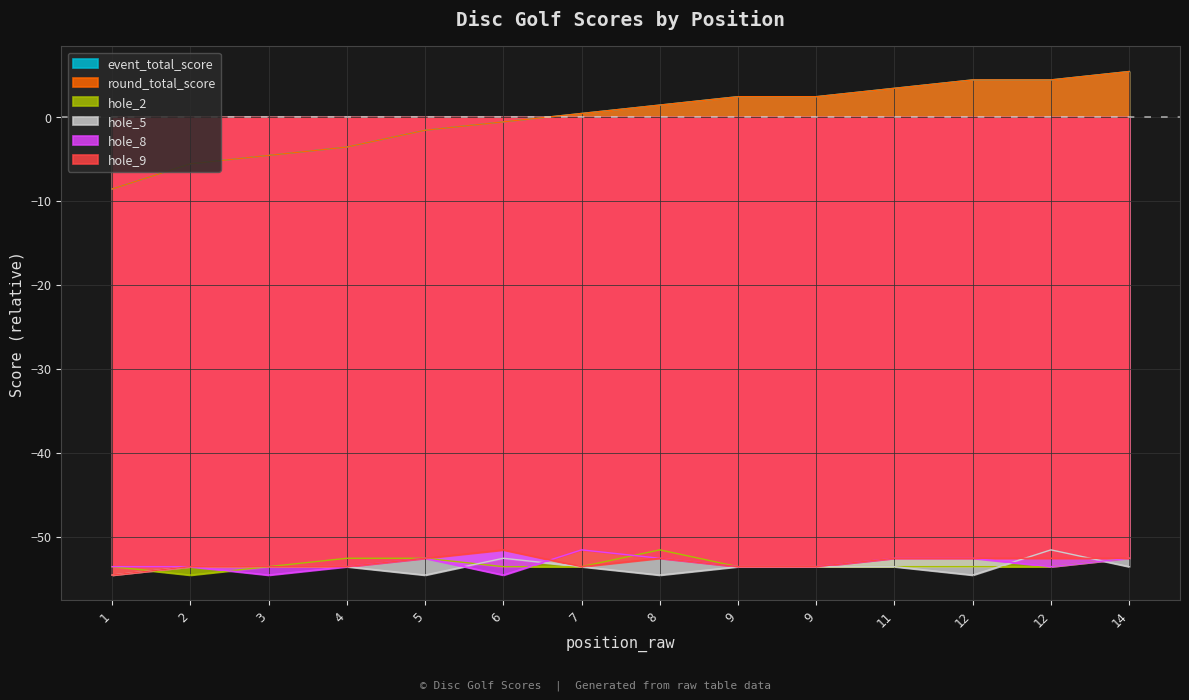

In hole_2, how many points are higher than both neighbors (excluding endpoints)?

1